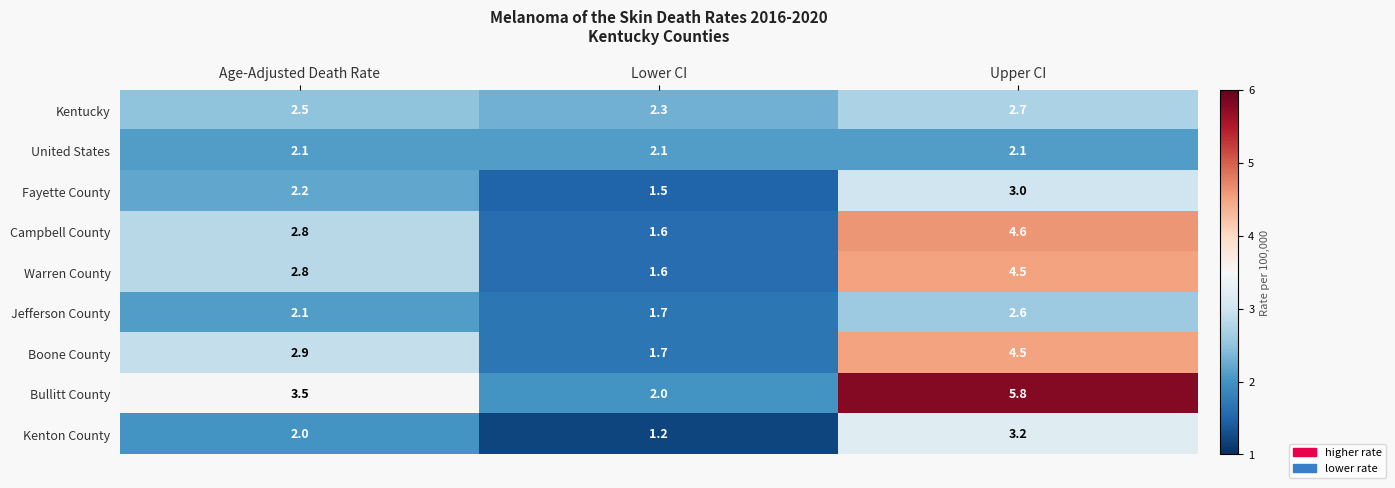

What is the spread (max minus min) of values at Upper CI?

3.7